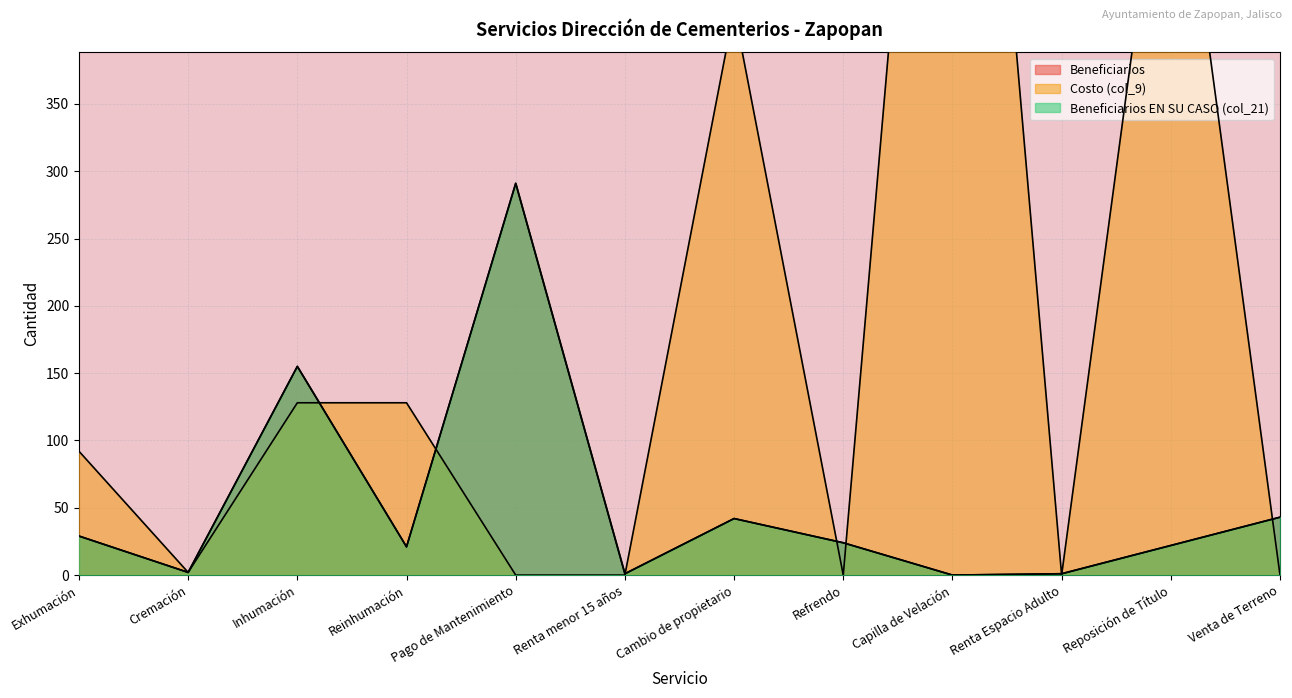

Where is Beneficiarios EN SU CASO (col_21) nearest to the value 145?

Inhumación